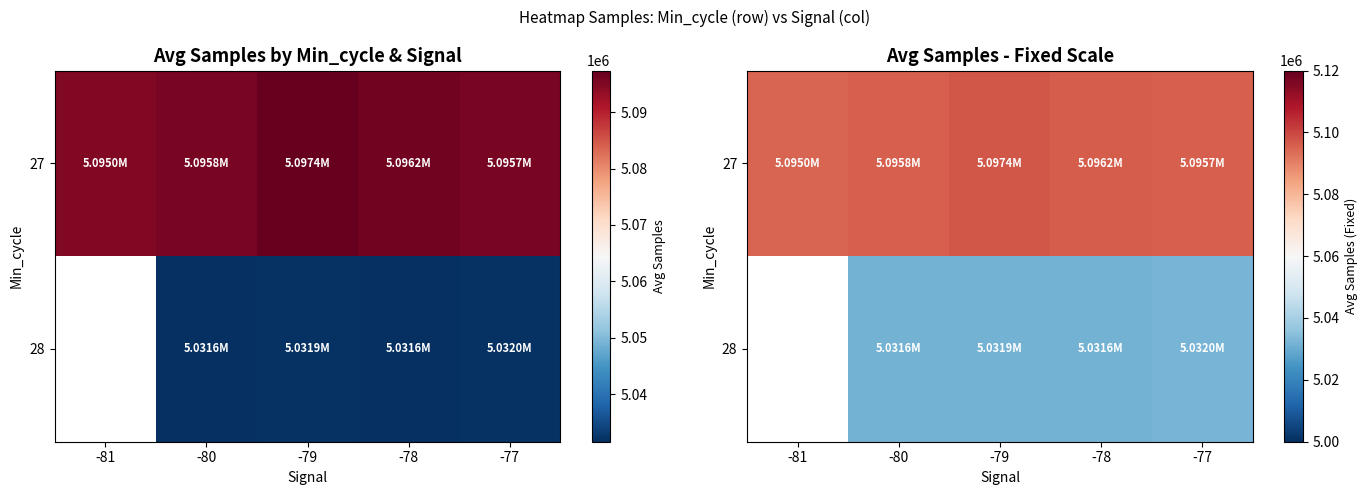

The 28 series shows 5031597.5 at -80. True or false?

True